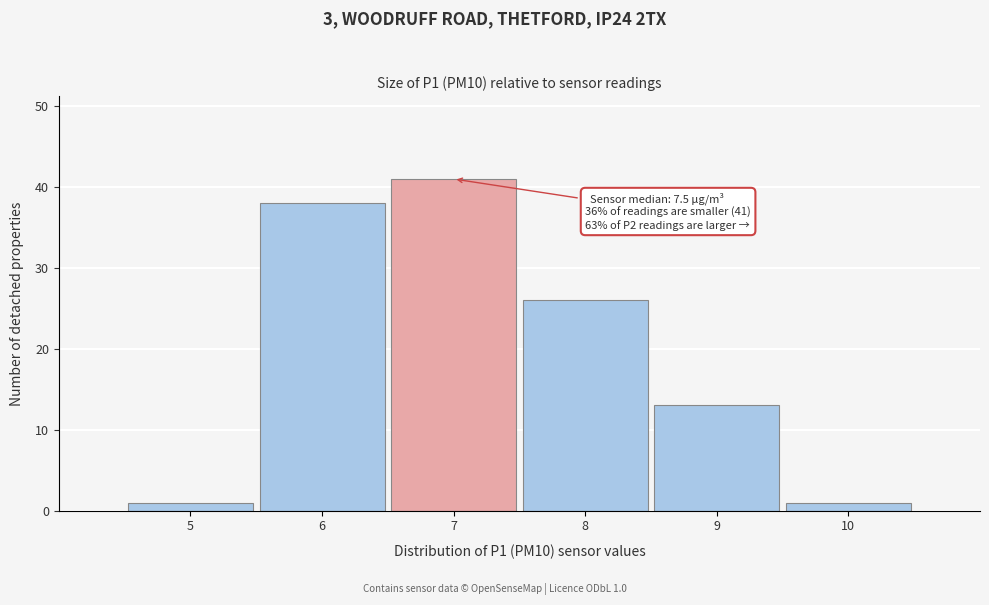

Reading left to right, extract all data points from this chart.

5=1	6=38	7=41	8=26	9=13	10=1